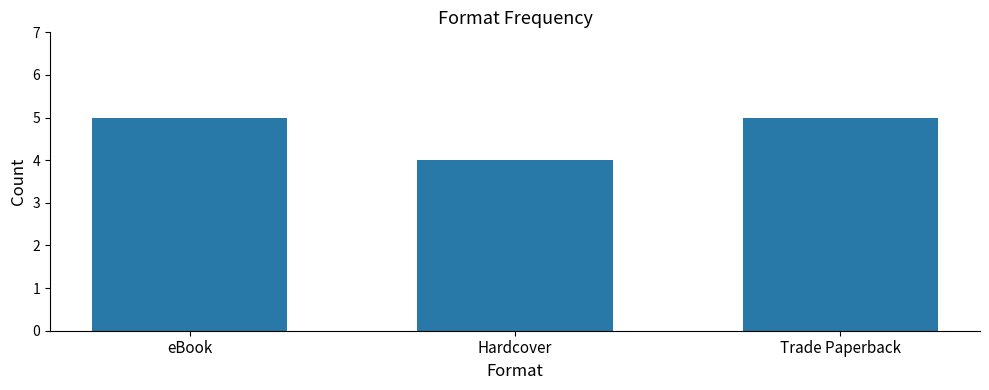

Are the bars horizontal?

No